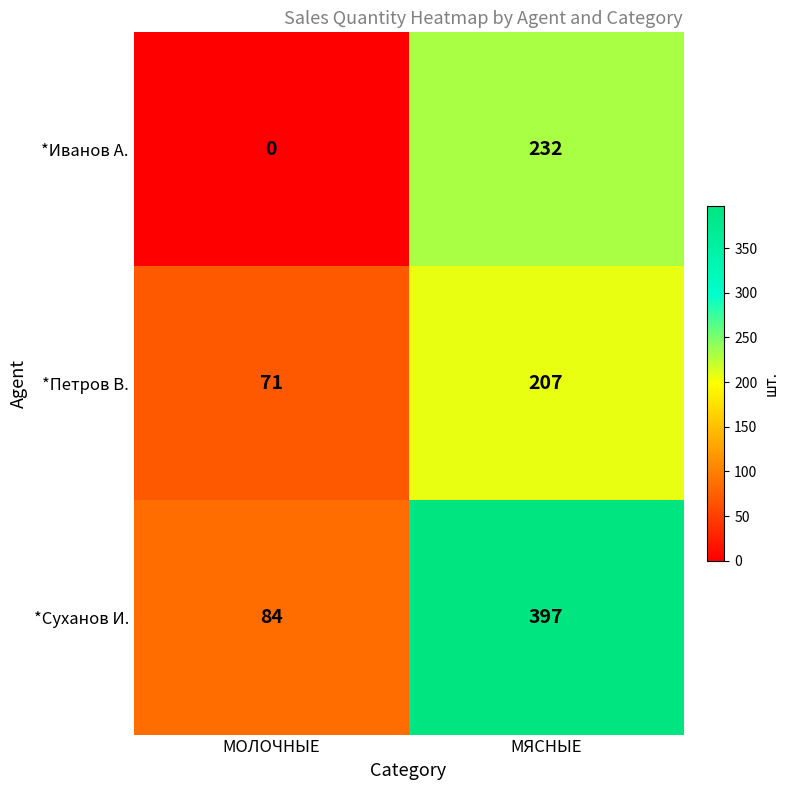

The value of *Петров В. at МОЛОЧНЫЕ is 71. True or false?

True